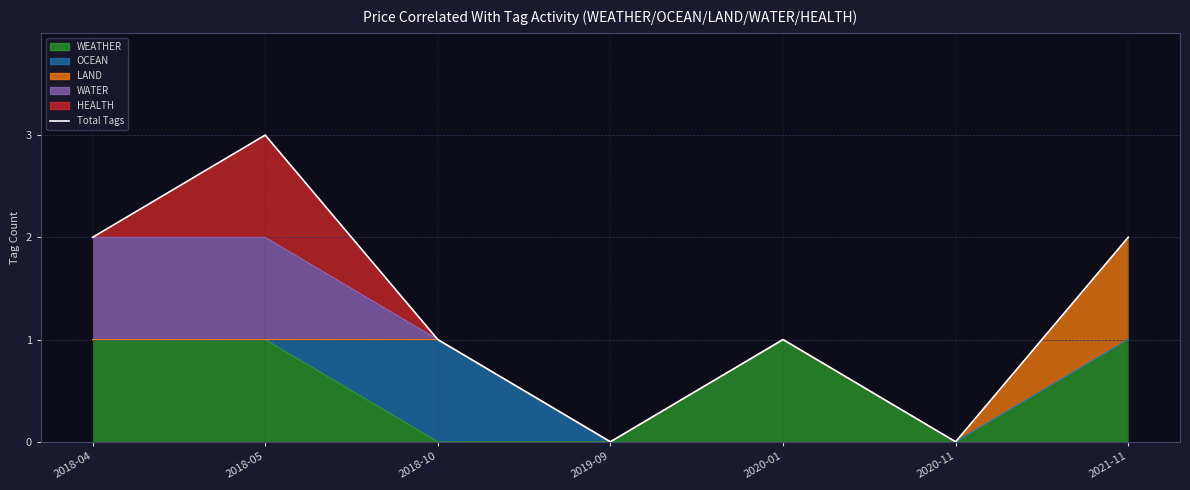

The chart shows a value of 1 at 2018-10. True or false?

True